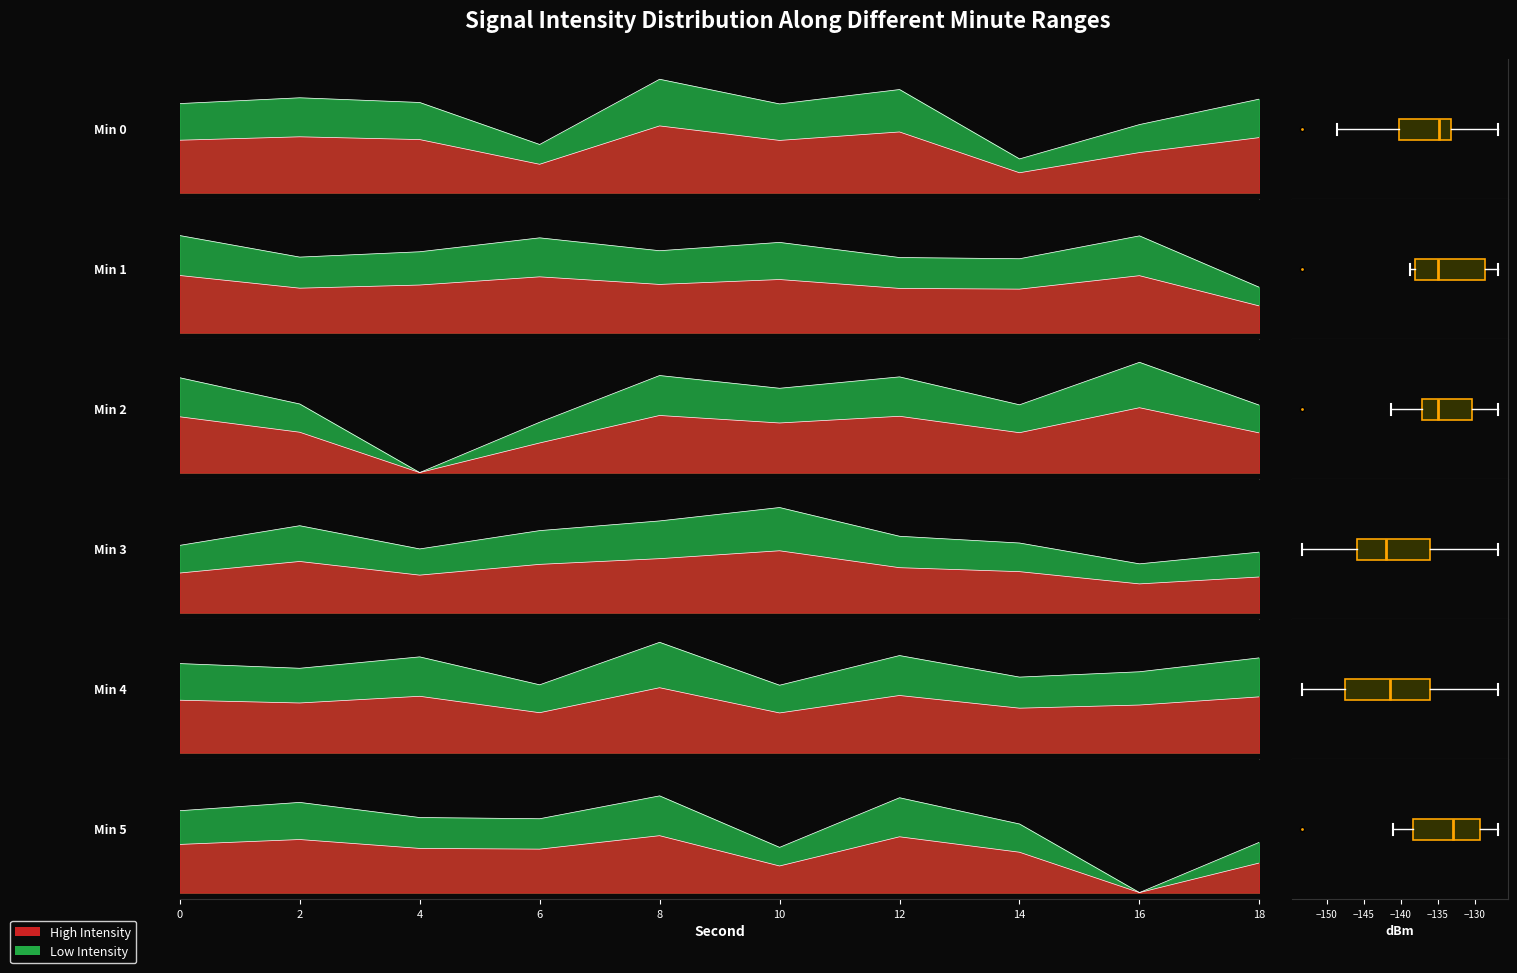

The value of intensity_min2 at 4 is 0.6. True or false?

True